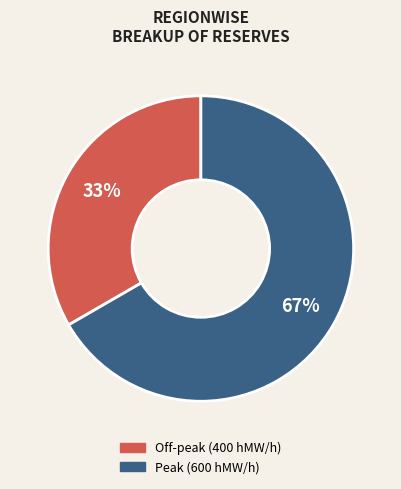

To the nearest percent, what is the average slice percentage?

50%